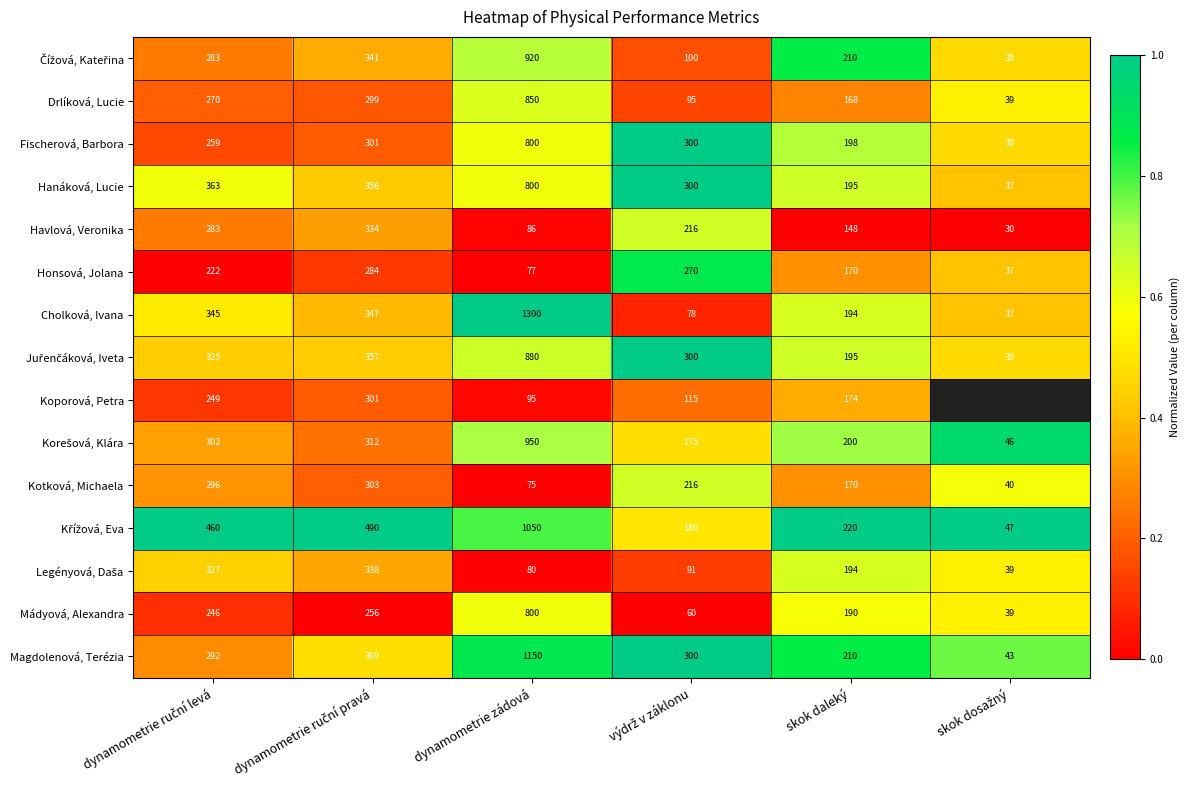

What is the sum of all Fischerová, Barbora values?

3.1